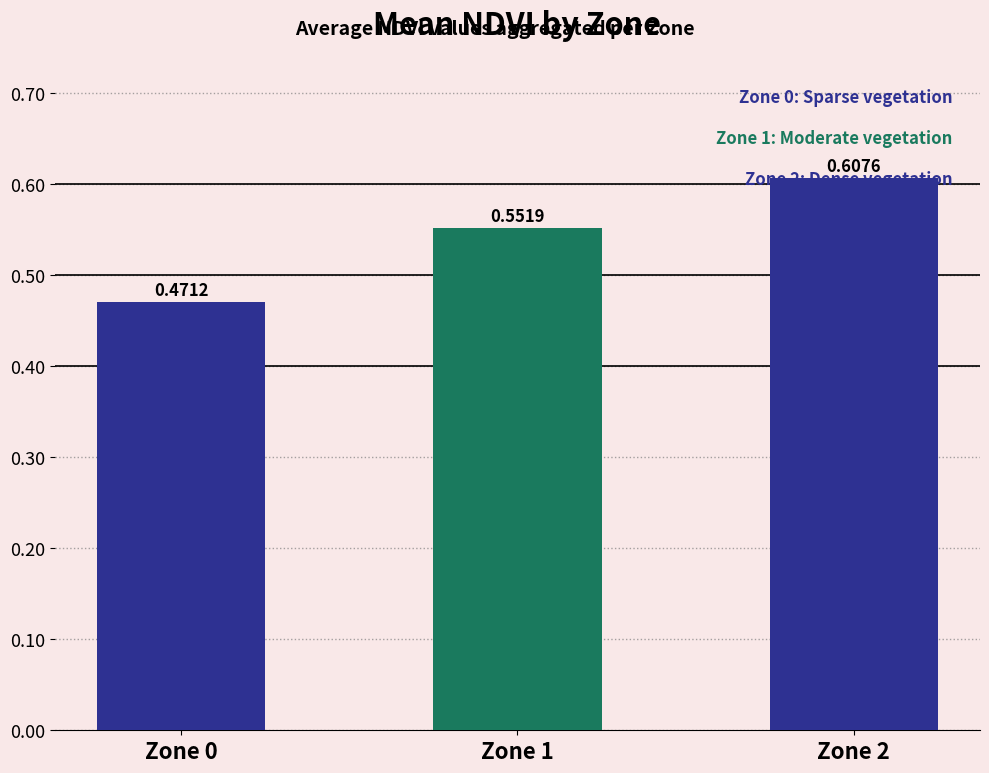

What is the change in value from Zone 0 to Zone 1?

+0.1